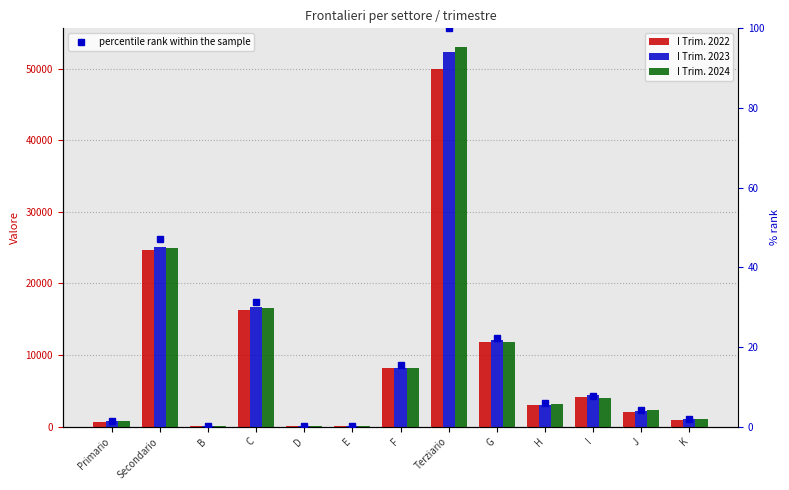

At which label does percentile rank within the sample reach its minimum?

E